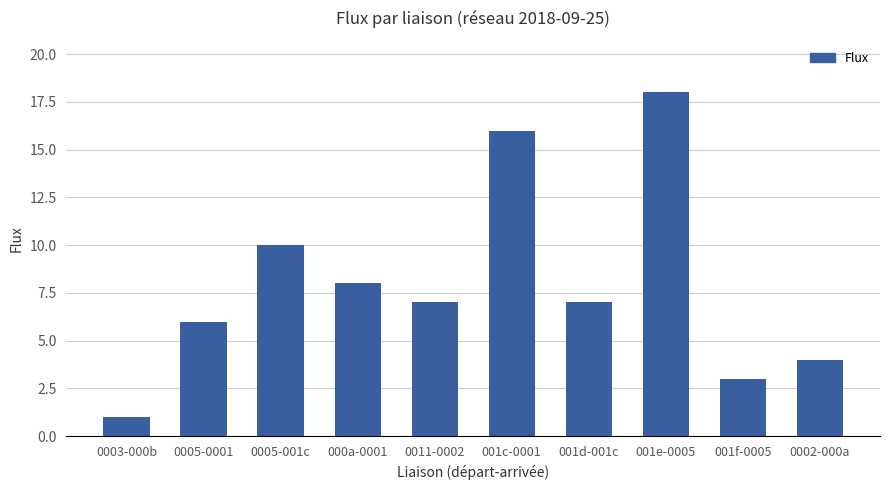

What is the label of the 1st bar from the right?

0002-000a